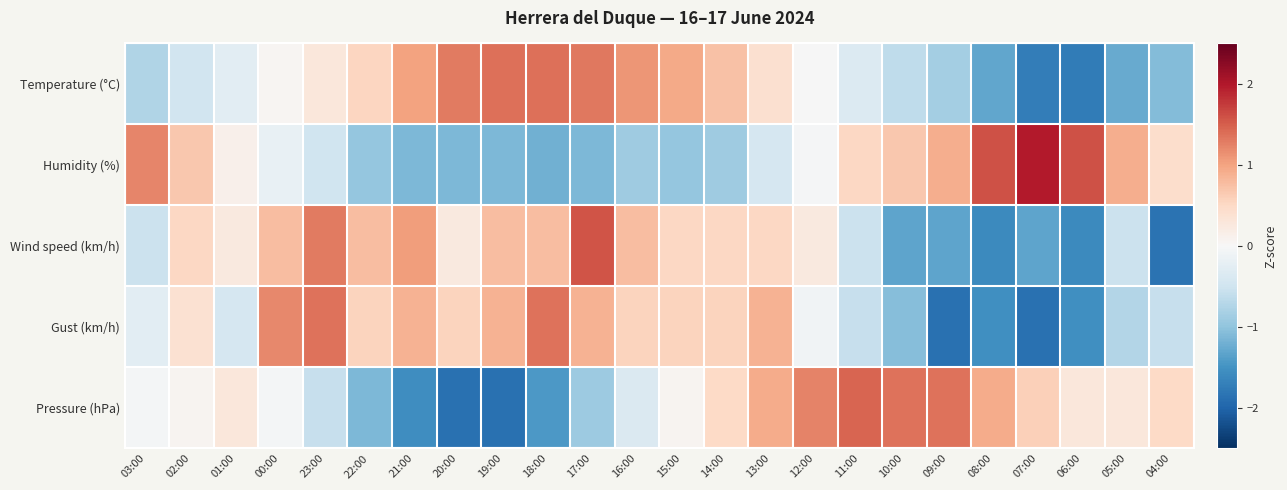

What is the smallest value displayed?

-1.9